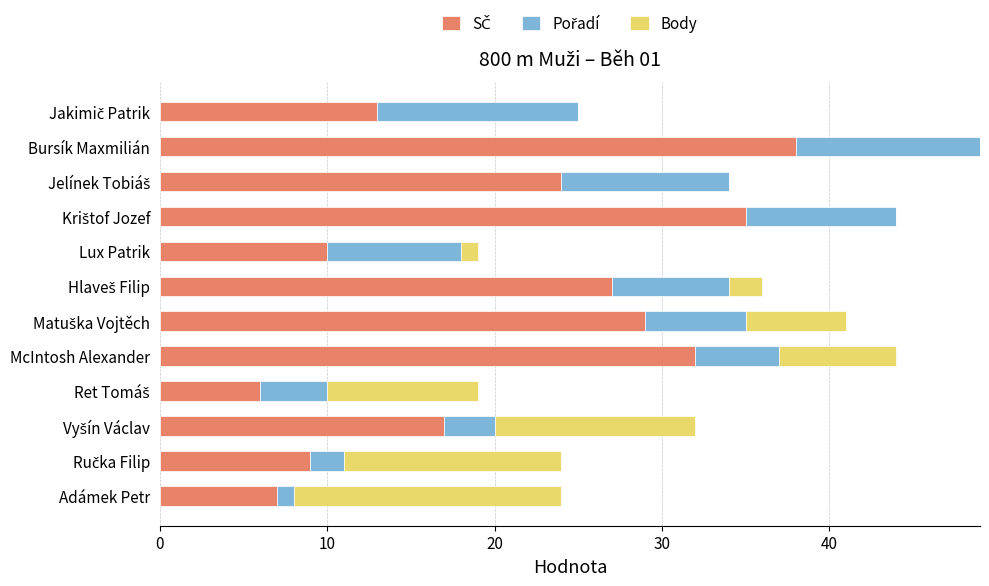

At which category is the sum across all series the highest?

Bursík Maxmilián